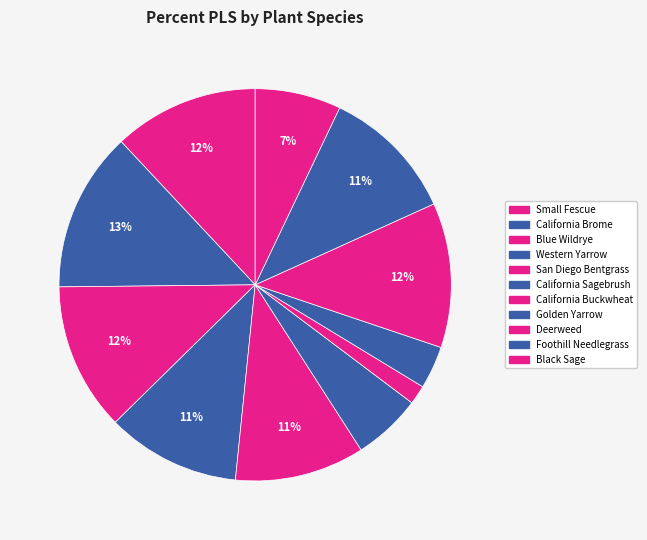

What percentage is the Western Yarrow slice, to the nearest percent?

11%